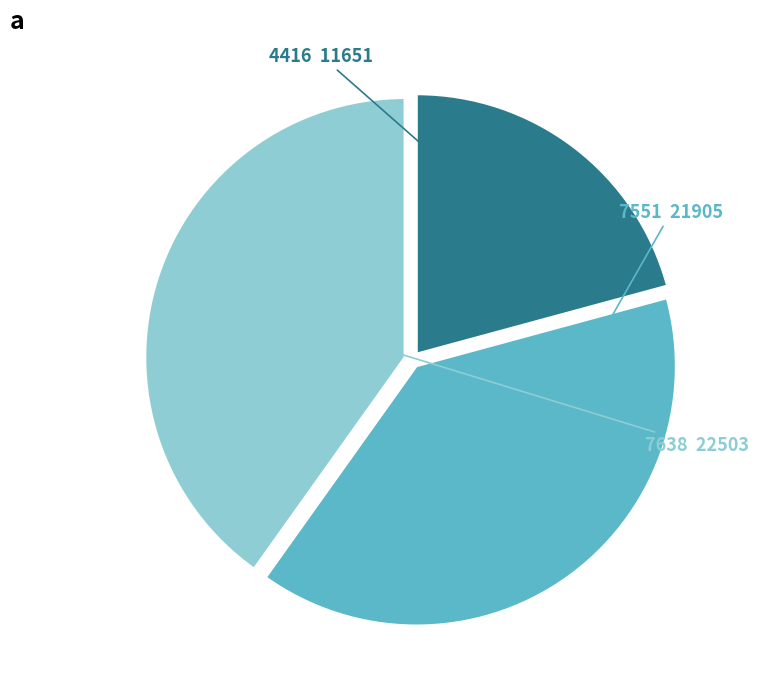

Combined, do 7638 and 7551 account for over 50%?

Yes